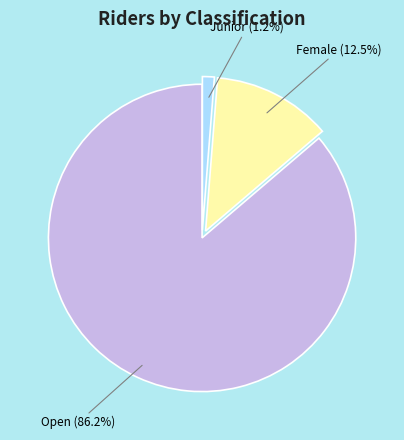

Is there a majority slice in this chart?

Yes